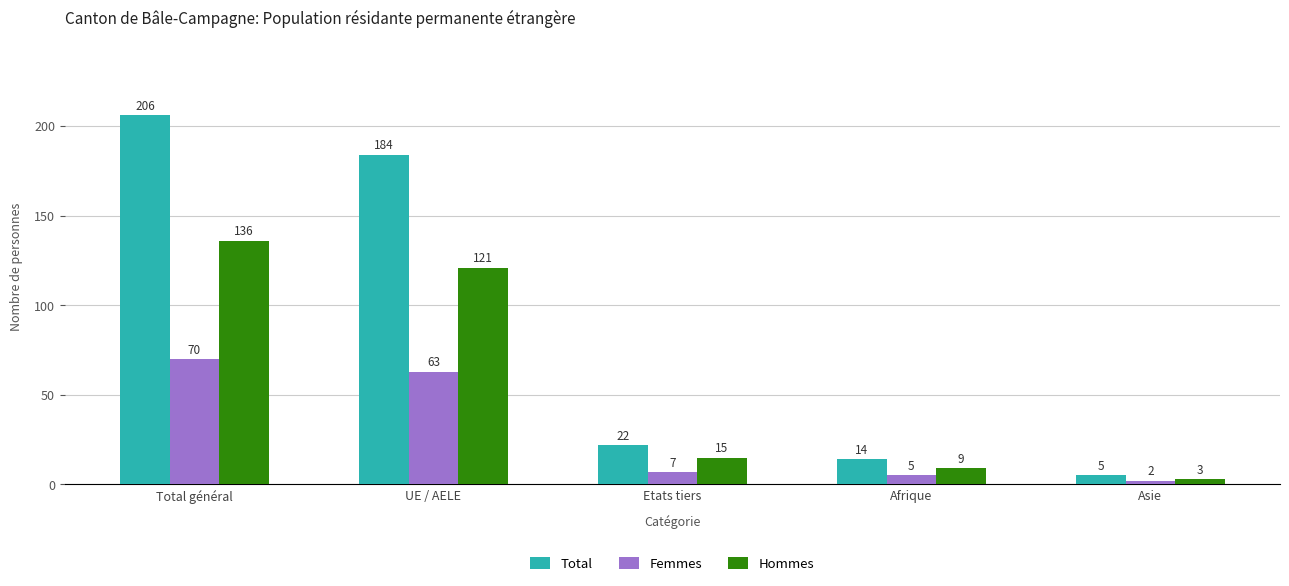

What value does the Hommes series have at Afrique?

9